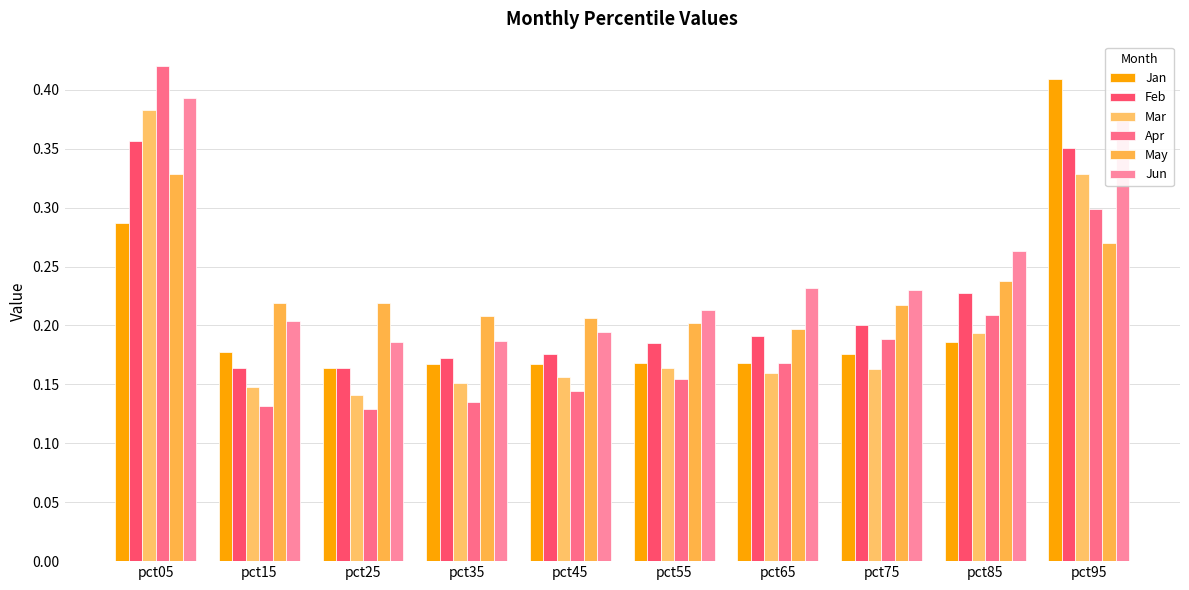

How many groups of bars are there?

10